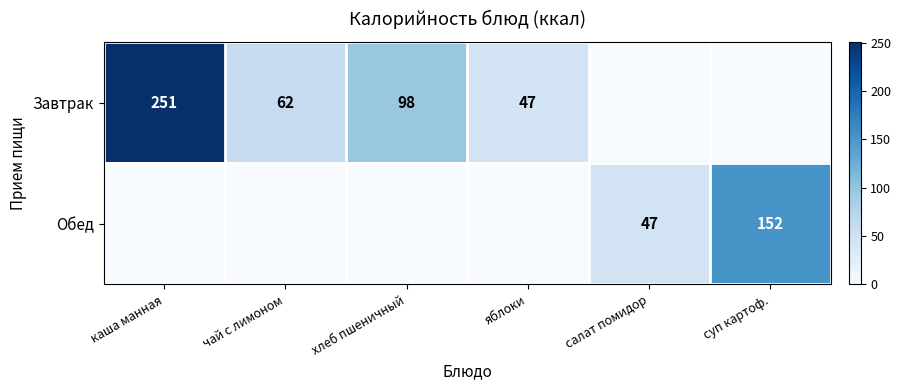

At how many categories does at least one series exceed 57?

4